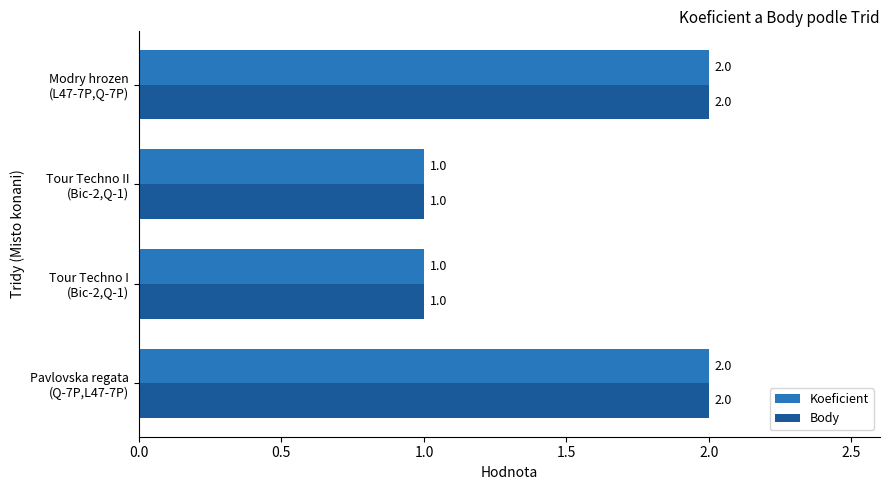

Count the Koeficient values in the range 1 to 2.

4